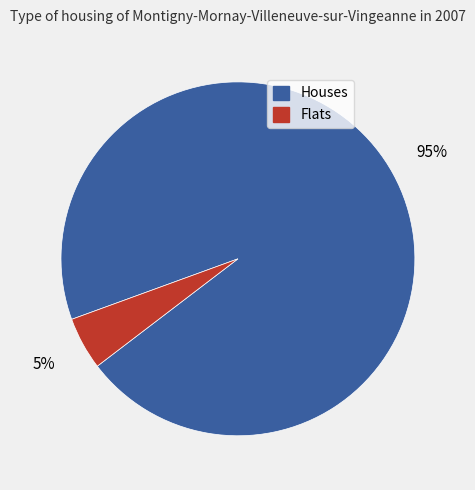

Combined, do Flats and Houses account for over 50%?

Yes